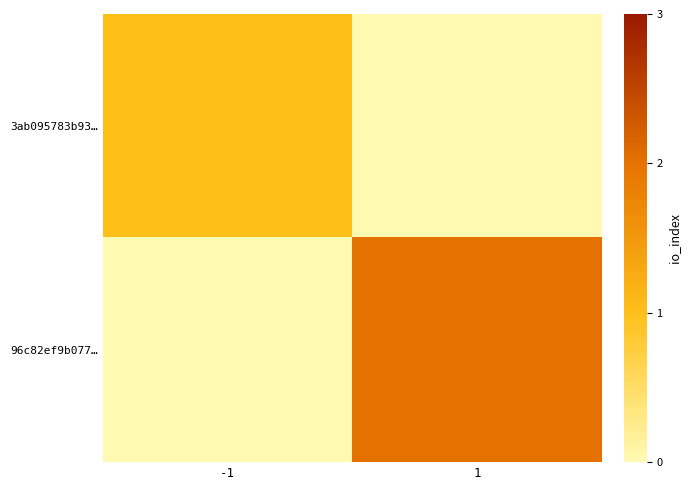

At which category does the chart reach its minimum across all series?

1